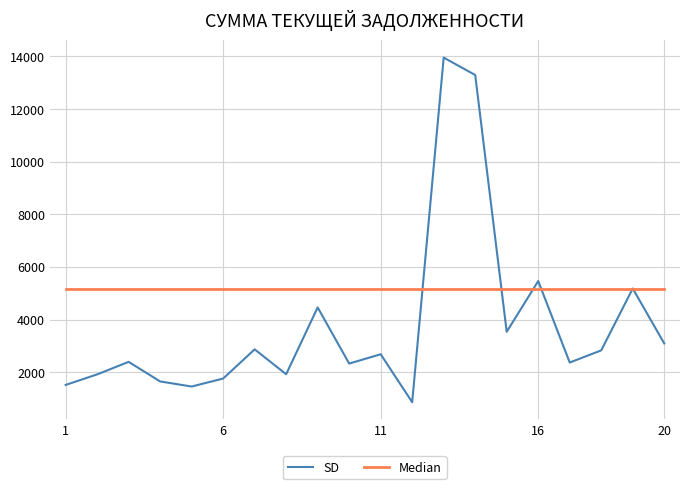

Which series has the widest spread of values?

SD